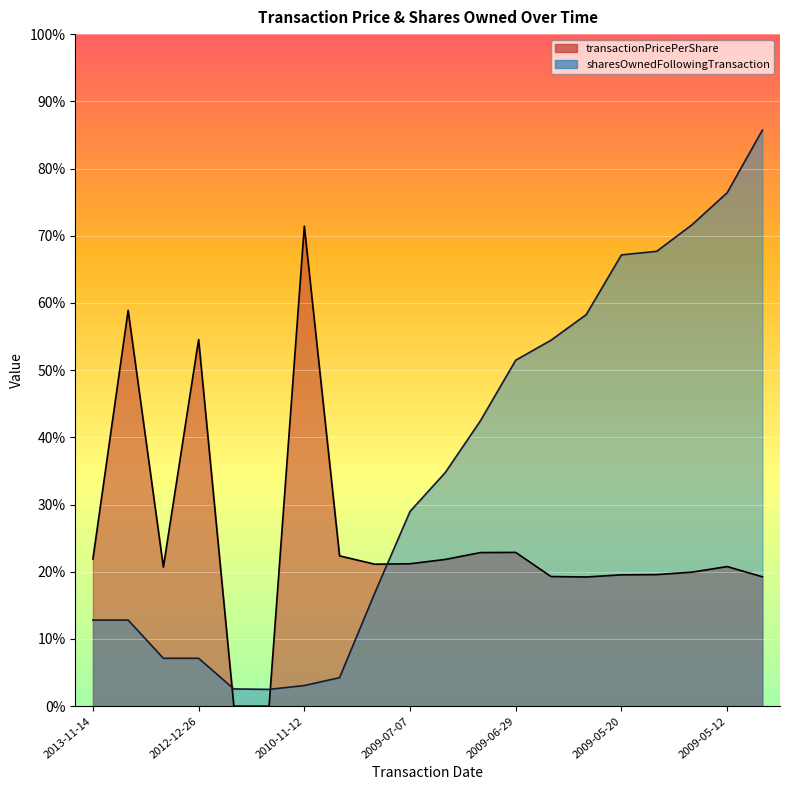

Which category has the lowest value in the sharesOwnedFollowingTransaction series?

2011-09-06